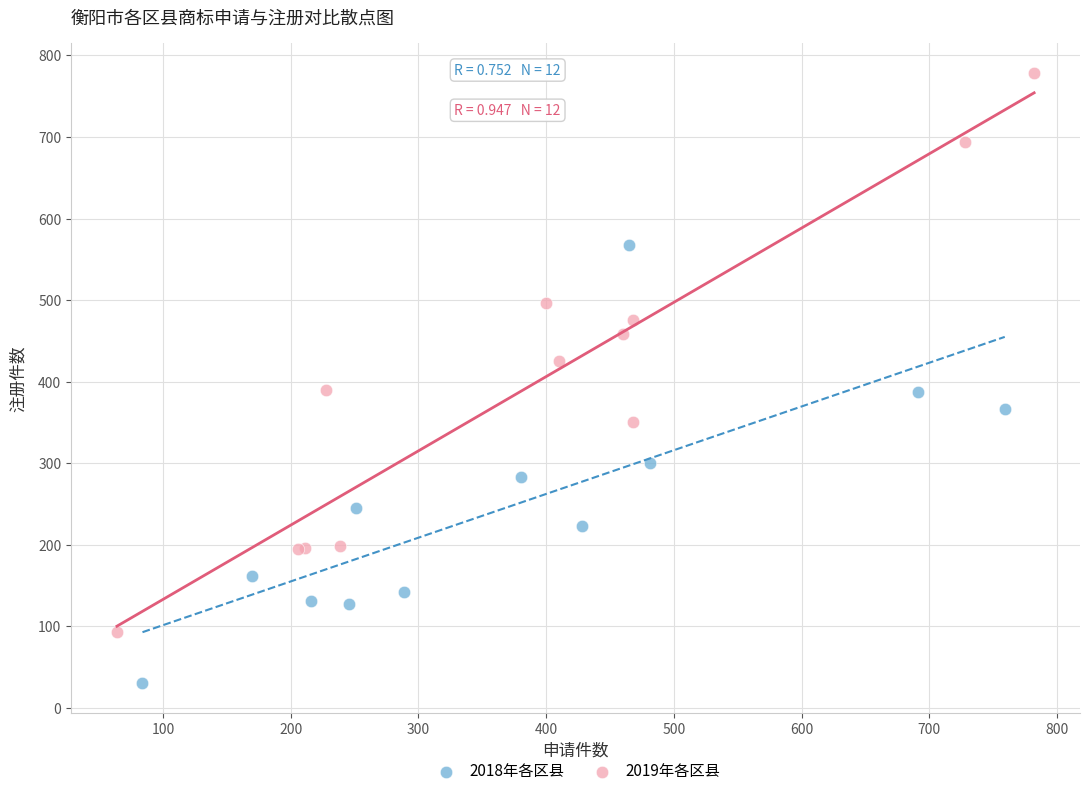

What are all the series names shown in the legend?

2018年各区县, 2019年各区县